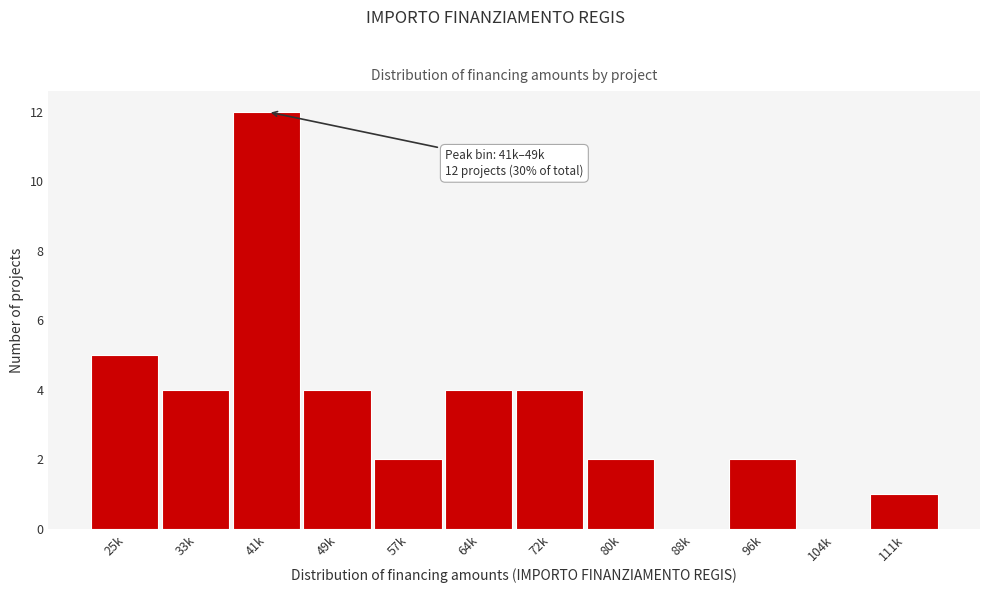

Reading left to right, extract all data points from this chart.

25k=5	33k=4	41k=12	49k=4	57k=2	64k=4	72k=4	80k=2	88k=0	96k=2	104k=0	111k=1